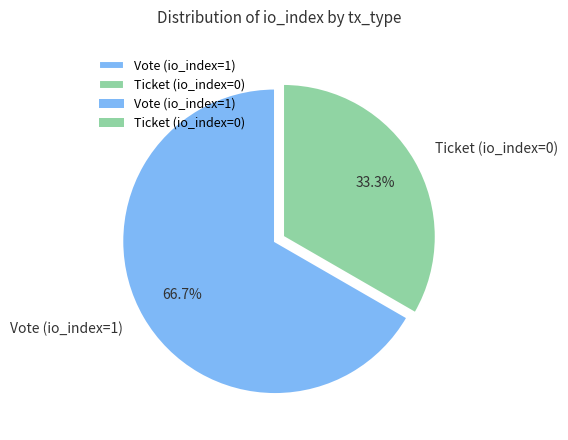

Which slice is the smallest?

Ticket (io_index=0)